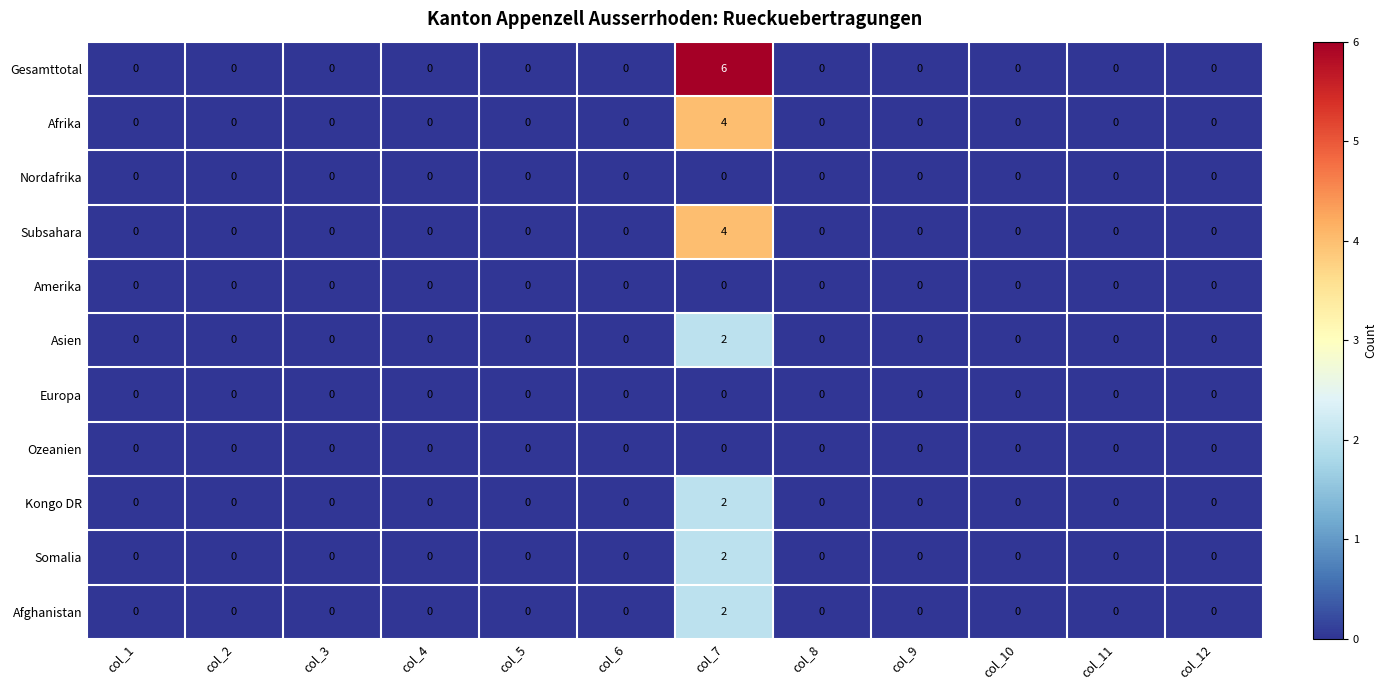

How many series are shown in this chart?

11